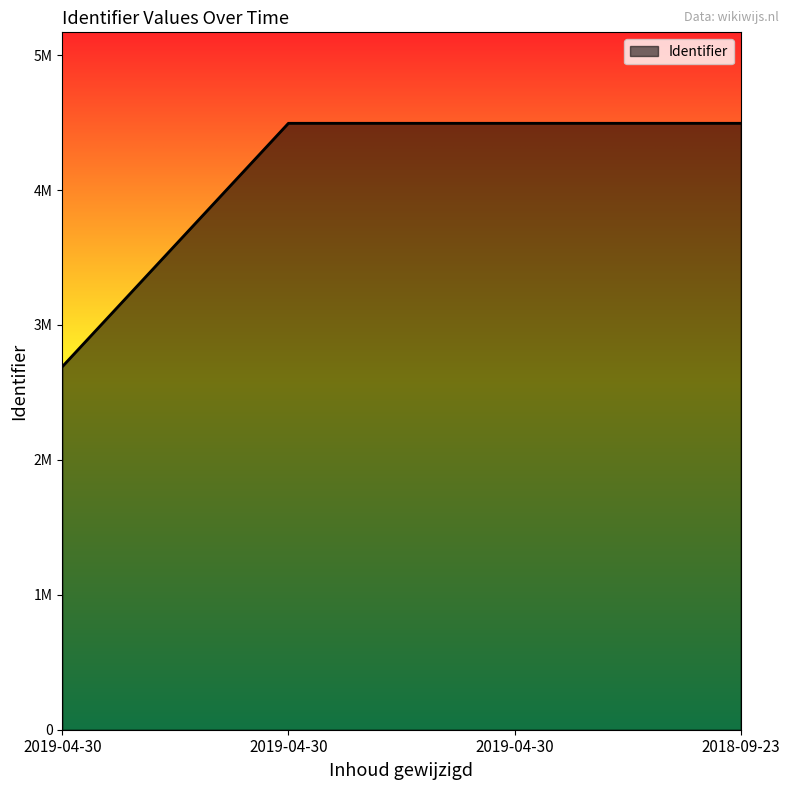

The value at 2018-09-23 is 6563991. True or false?

False